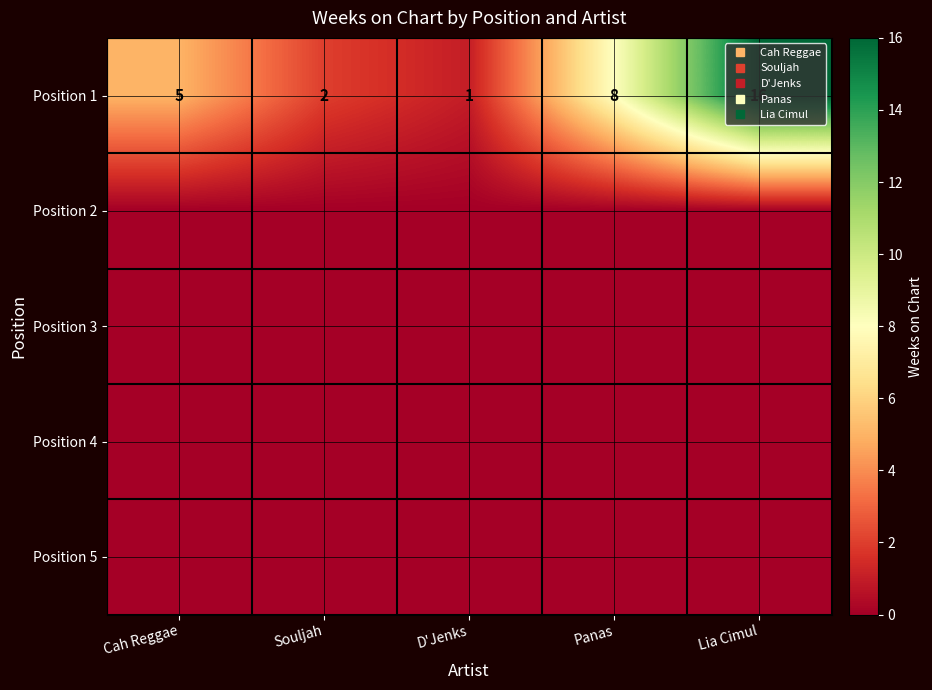

What is the difference between the highest and lowest values at Lia Cimul?

16